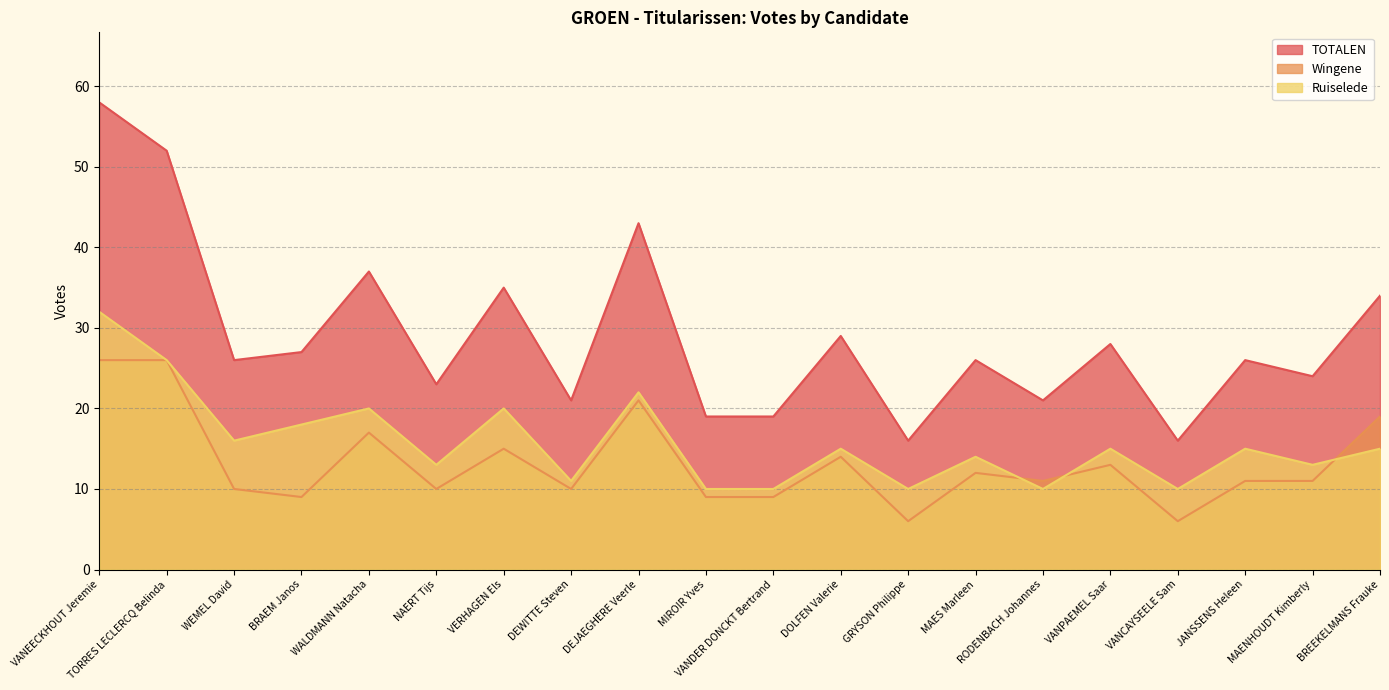

Does the chart have visible grid lines?

Yes